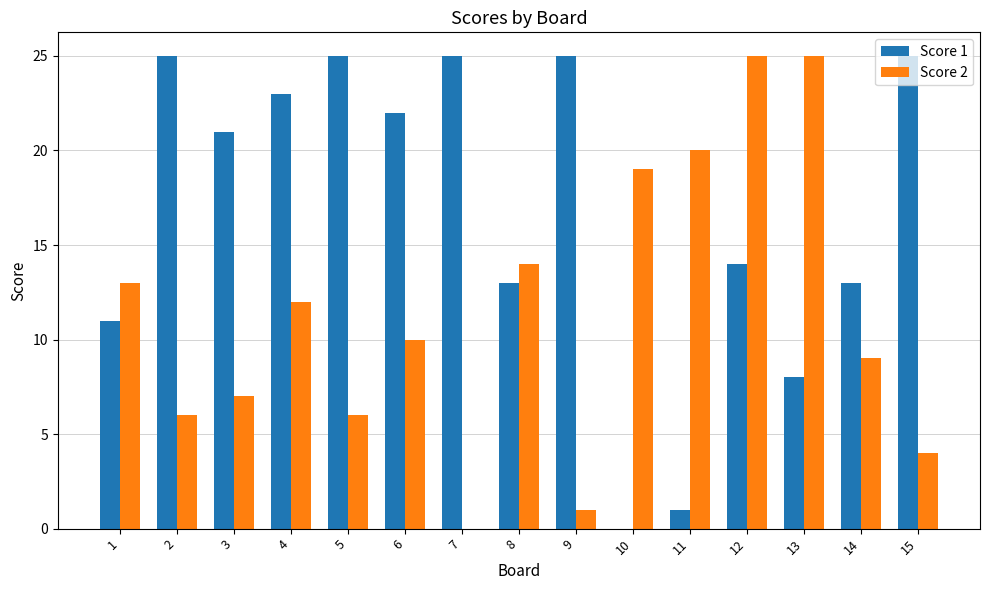

What is the spread (max minus min) of values at 8?

1